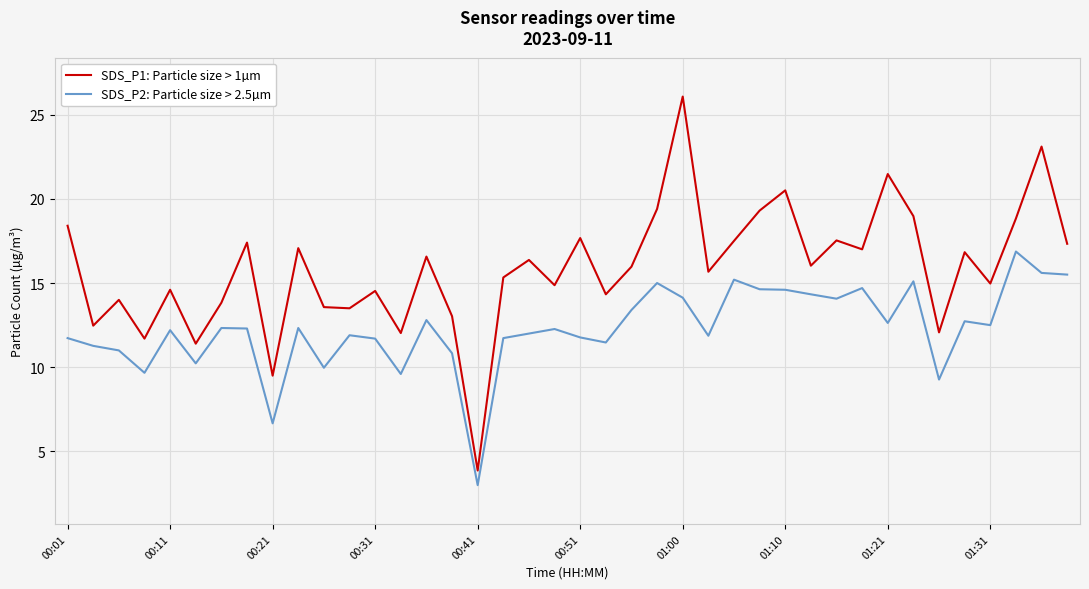

What are all the series names shown in the legend?

SDS_P1: Particle size > 1µm, SDS_P2: Particle size > 2.5µm